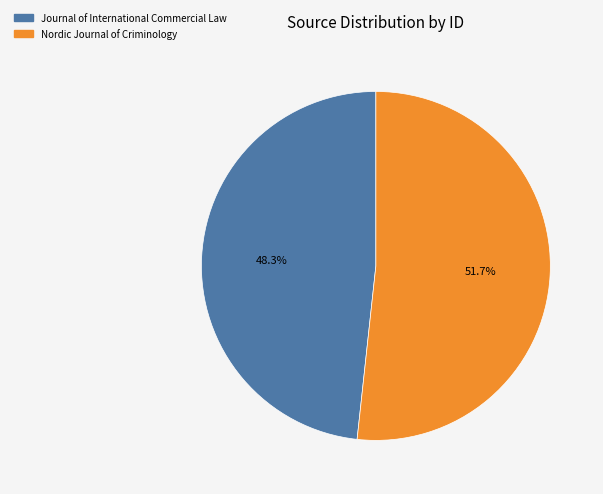

To the nearest percent, what is the difference between the largest and smallest slice percentages?

3%